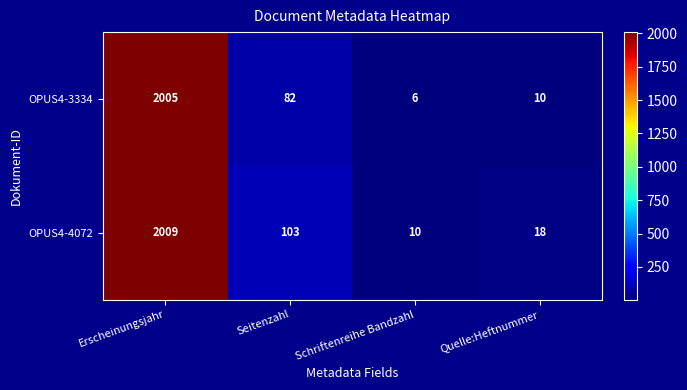

Reading left to right, transcribe all the data shown in this chart.

OPUS4-3334: Erscheinungsjahr=2005	Seitenzahl=82	Schriftenreihe Bandzahl=6	Quelle:Heftnummer=10
OPUS4-4072: Erscheinungsjahr=2009	Seitenzahl=103	Schriftenreihe Bandzahl=10	Quelle:Heftnummer=18